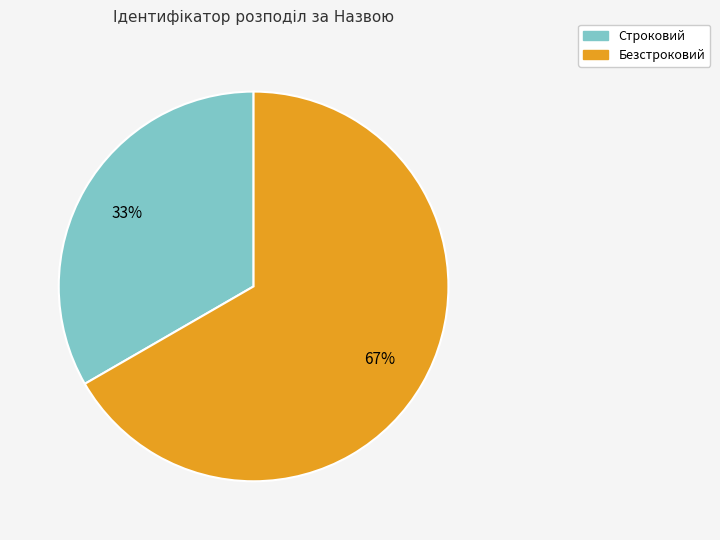

Between Строковий and Безстроковий, which is larger?

Безстроковий